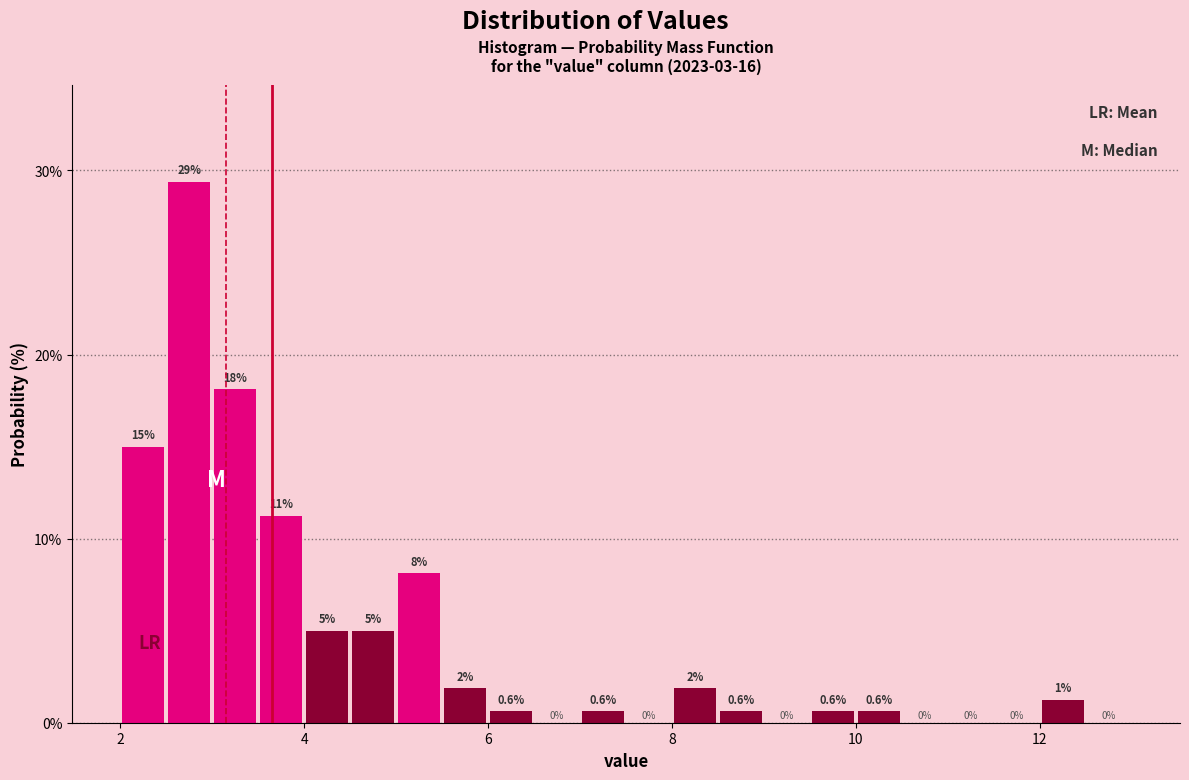

Read against the x-axis, roughly where is the centre of the tallest bar?

2.8